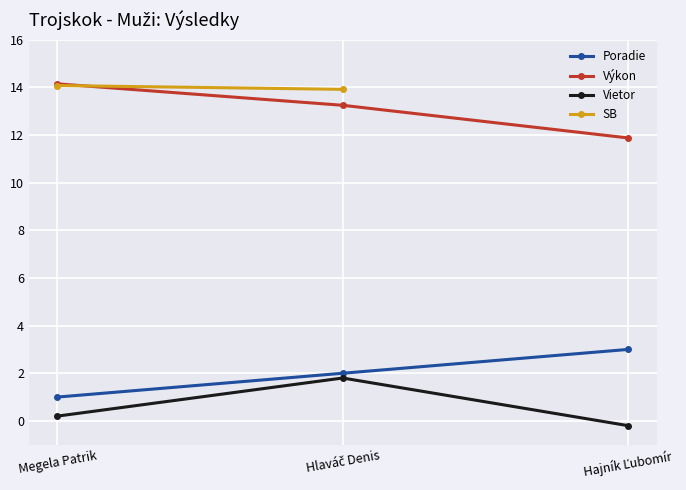

What is the label of the 3rd point from the left?

Hajník Ľubomír